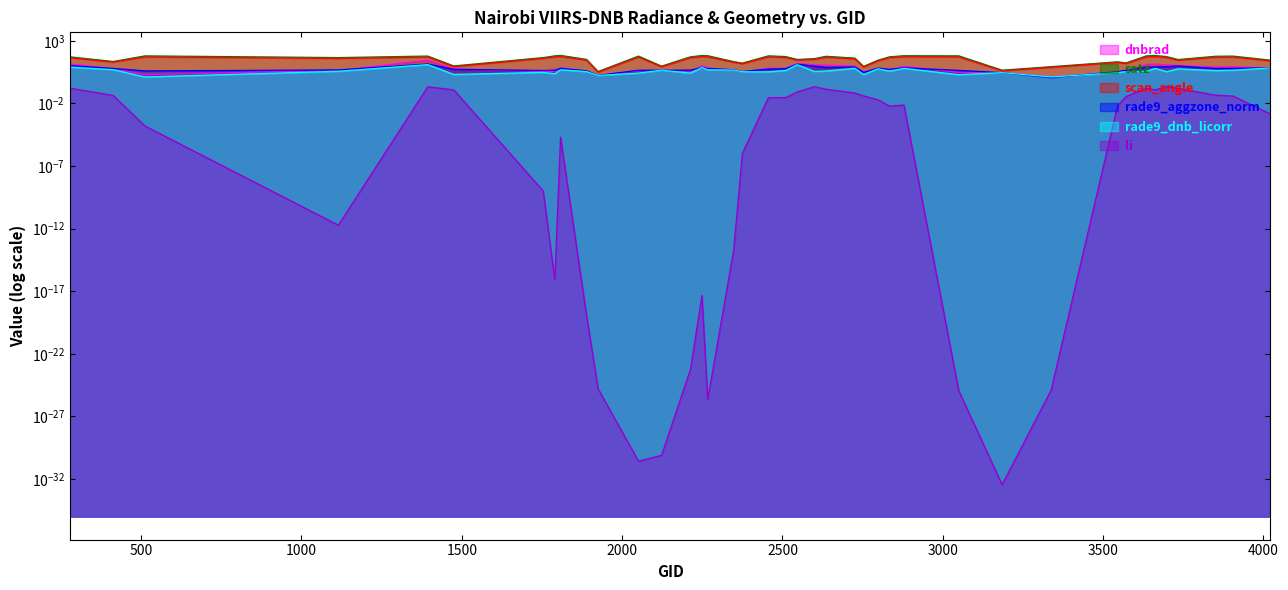

What is the difference between the second highest and second lowest values in the rade9_aggzone_norm series?

12.0